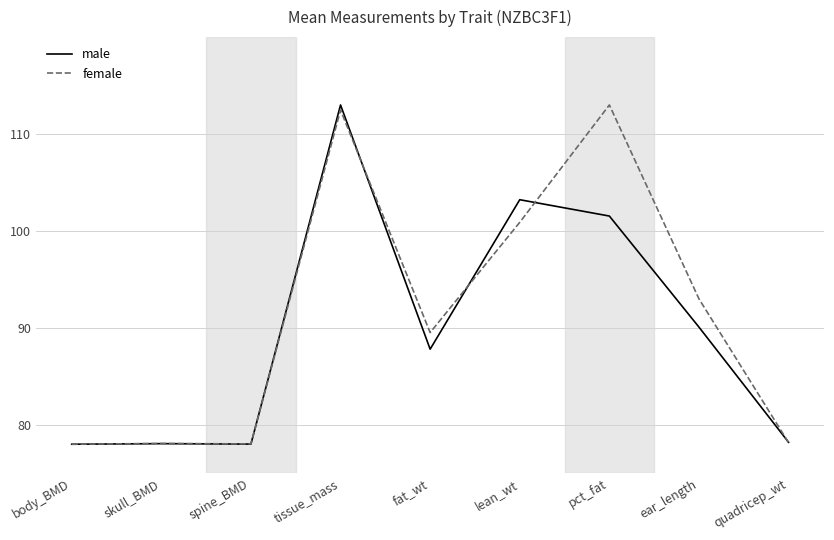

True or false: male has a value of 78.0 at spine_BMD.

True